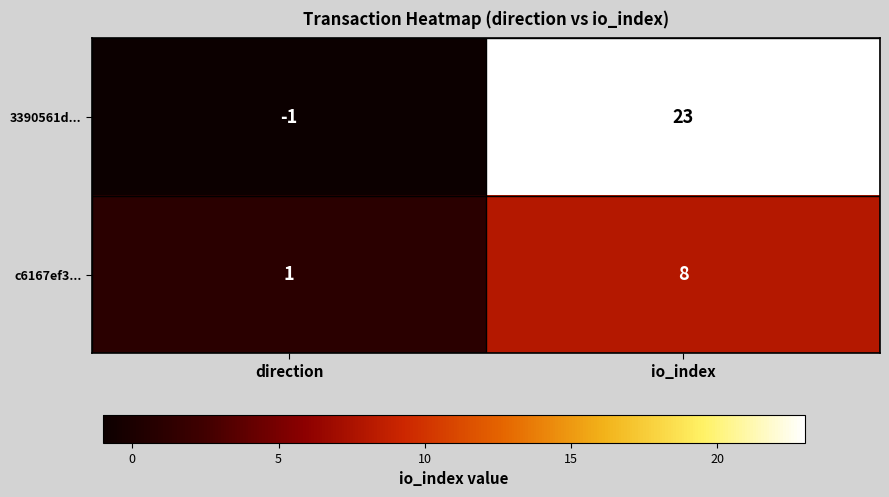

What is the difference between the highest and lowest values at direction?

2